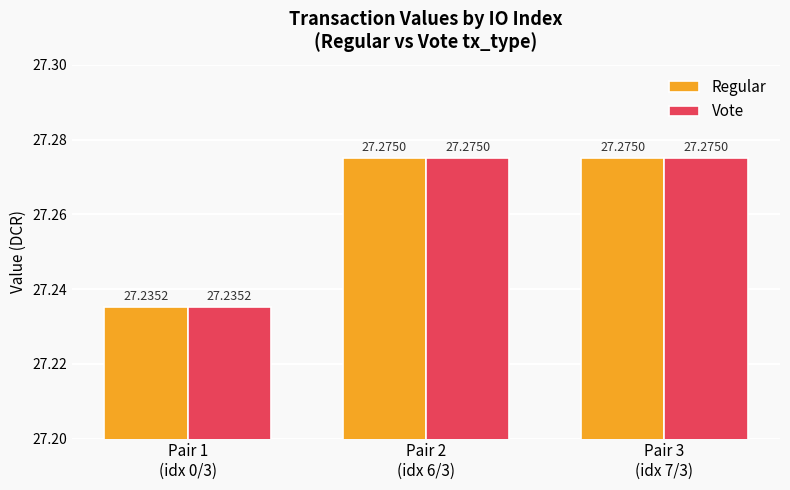

Does the chart contain any negative values?

No